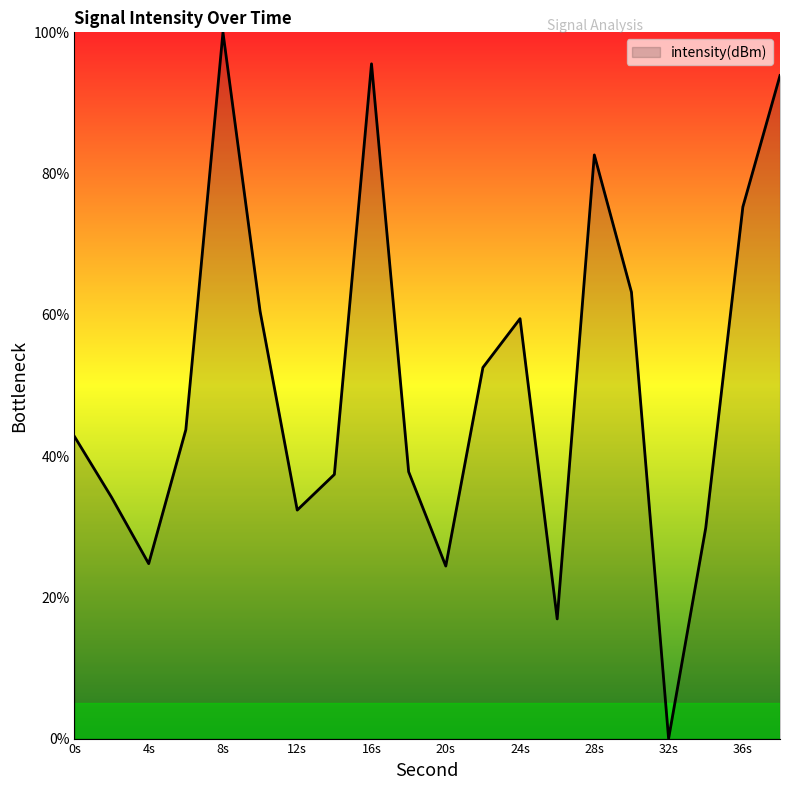

What is the greatest value displayed?

100.0